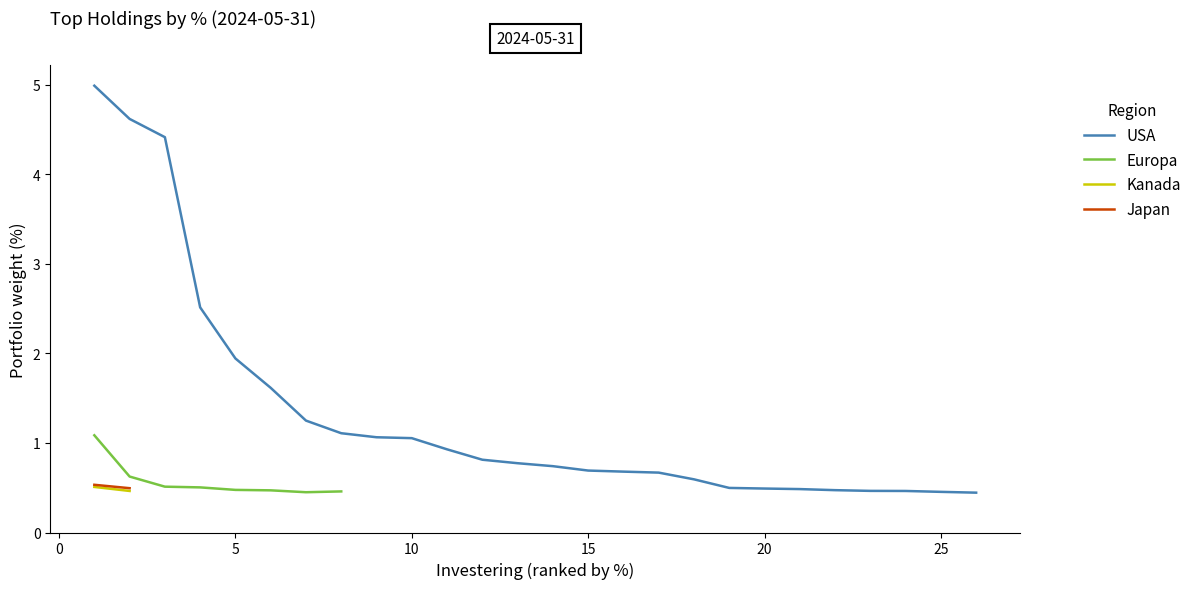

At how many categories does at least one series exceed 2?

4